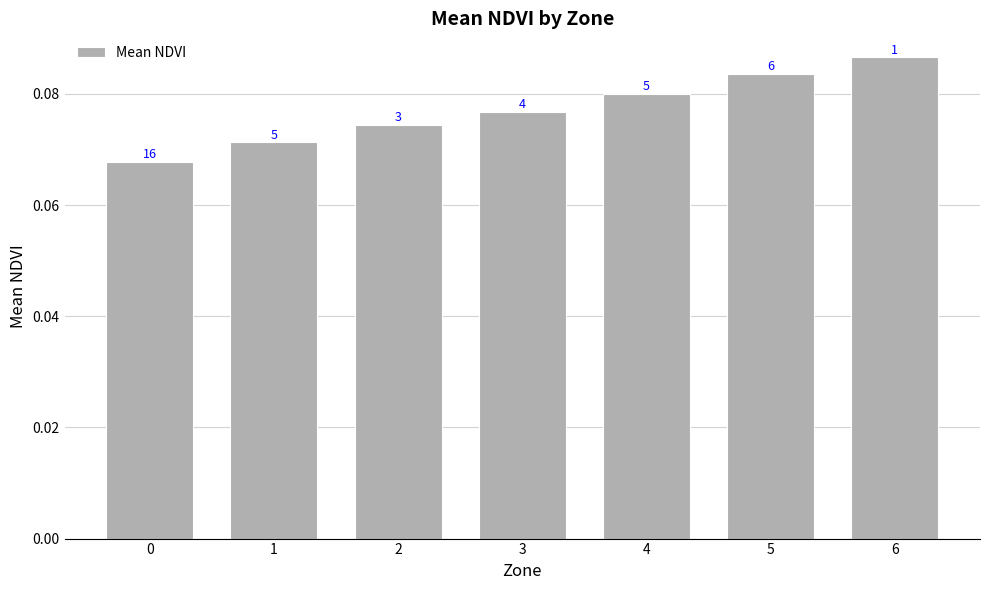

Is it true that the value at 3 is 0.1?

False